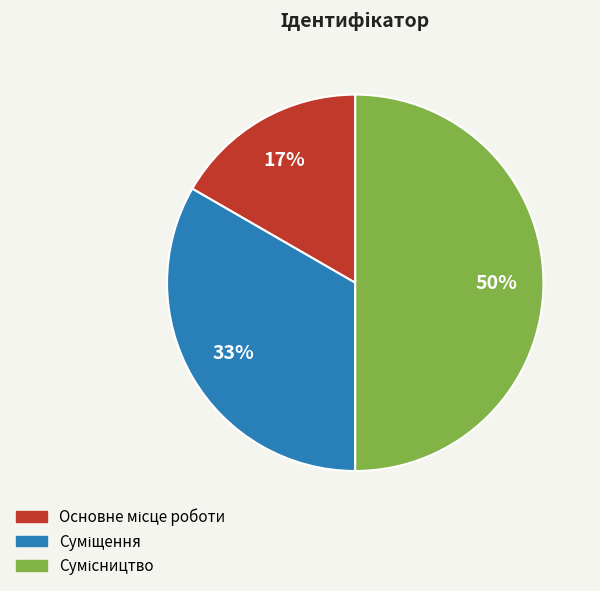

To the nearest percent, what is the difference between the largest and smallest slice percentages?

33%